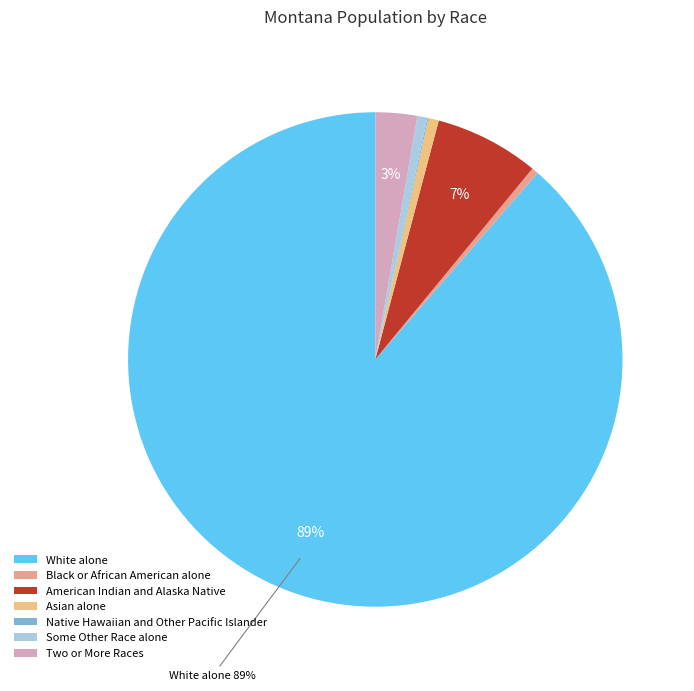

What is the ratio of the value at White alone to the value at Native Hawaiian and Other Pacific Islander?

1215.4